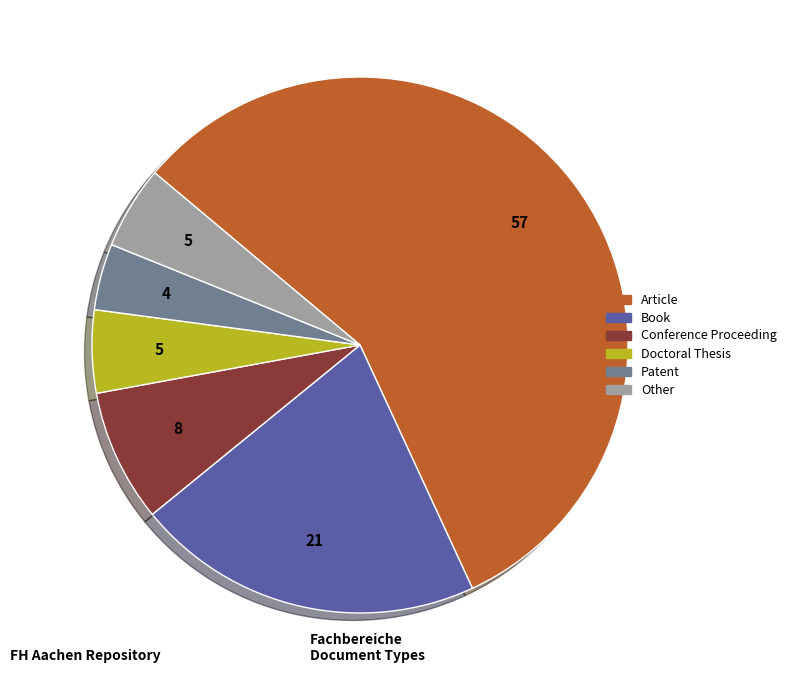

Is there any slice that represents more than half of the pie?

Yes